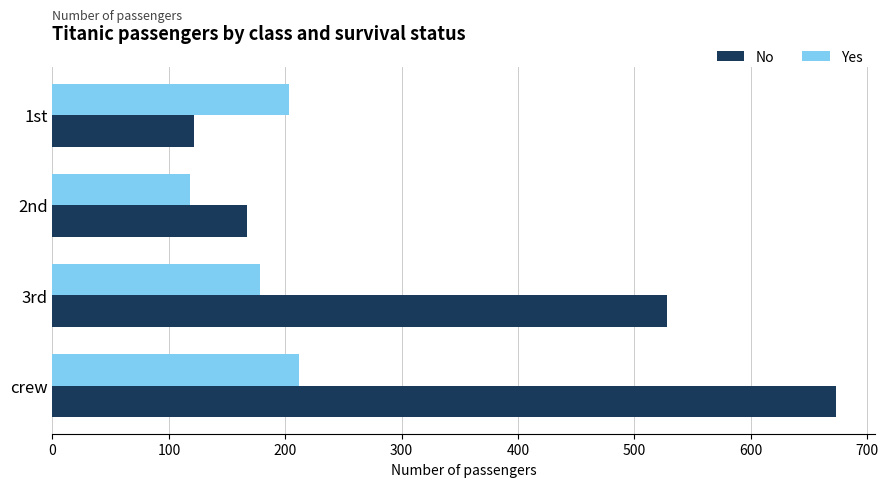

Where is Yes nearest to the value 165?

3rd